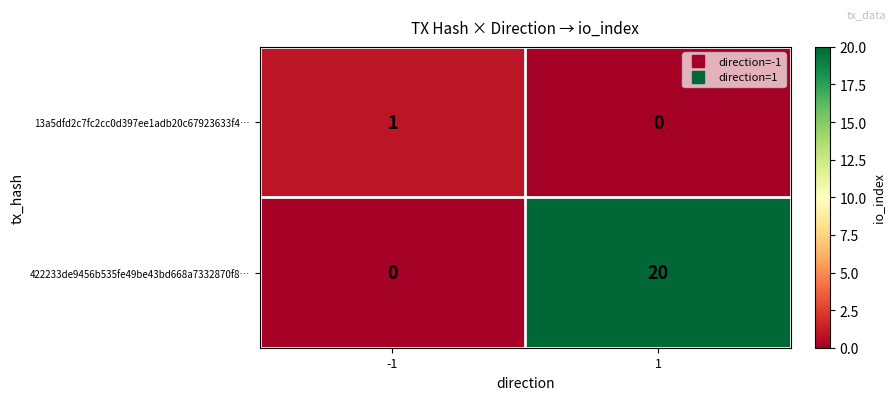

What is the highest value of the 422233de9456b535fe49be43bd668a7332870f8… series?

20